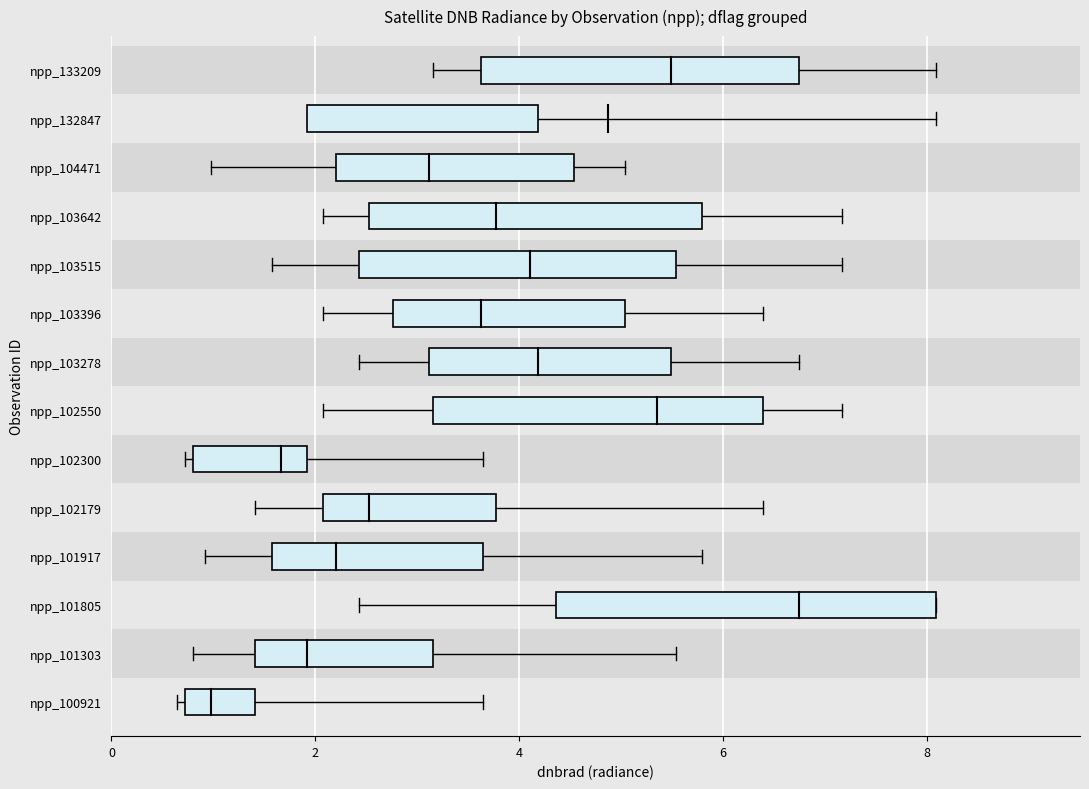

What is the difference between the mean_dnbrad values at npp_103515 and npp_104471?

0.6